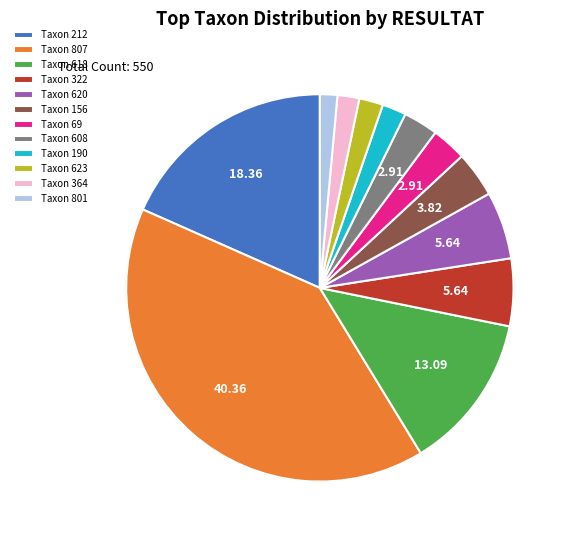

How many segments does this pie chart have?

12